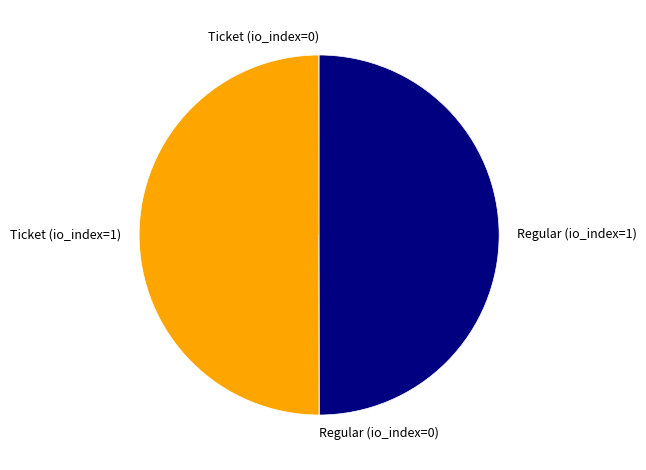

Combined, do Ticket (io_index=1) and Regular (io_index=1) account for over 50%?

Yes